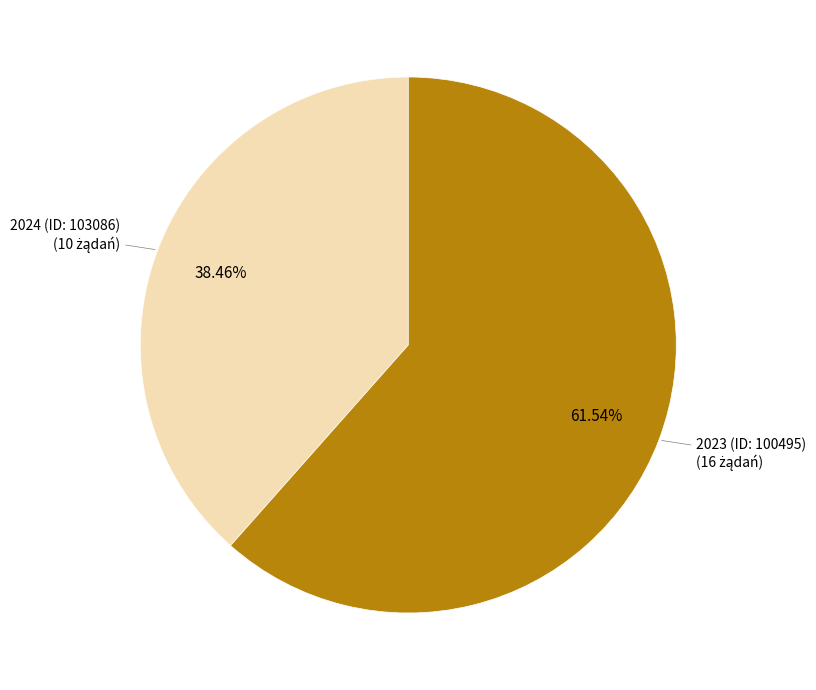

Does any single category account for the majority?

Yes